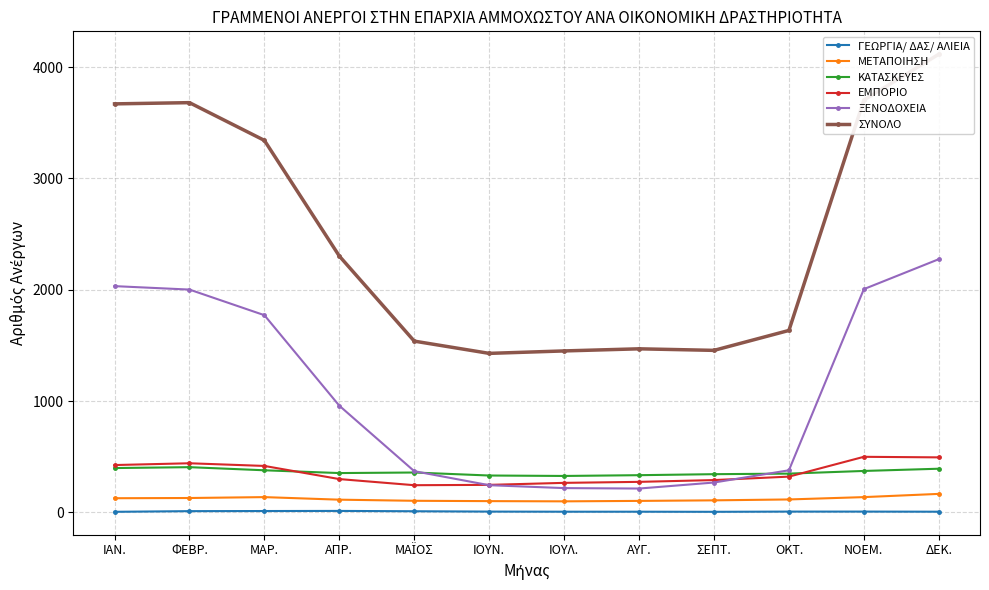

What is the average value of the ΣΥΝΟΛΟ series?

2482